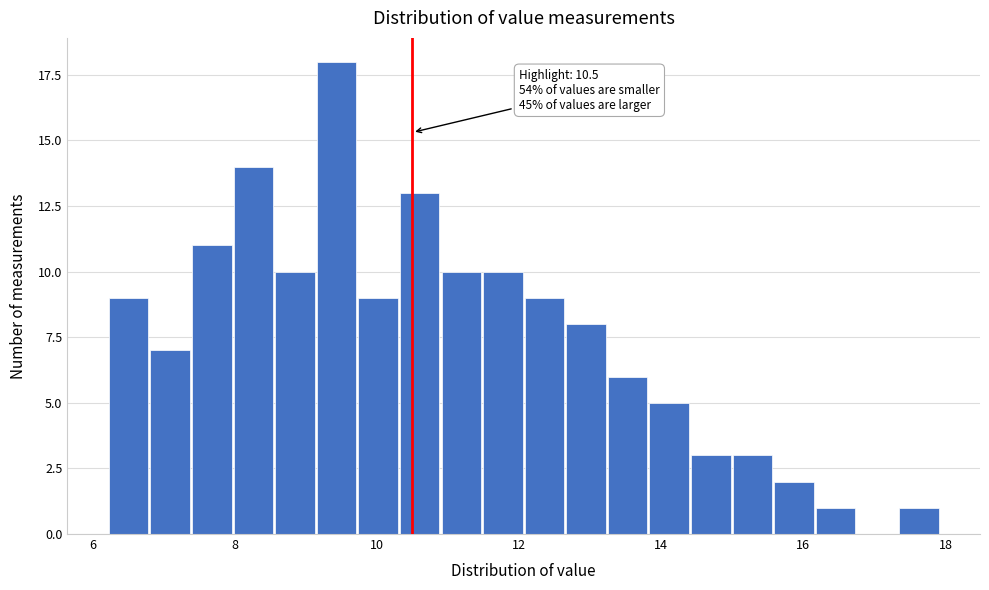

Around what value on the x-axis is the tallest bar? Give the approximate position of its centre, as read against the axis.

9.4